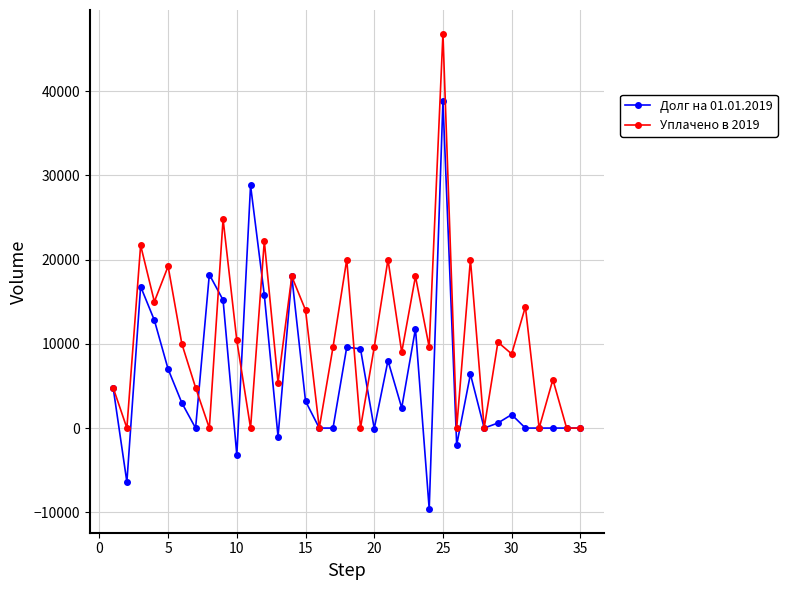

What is the greatest value displayed?

46800.0